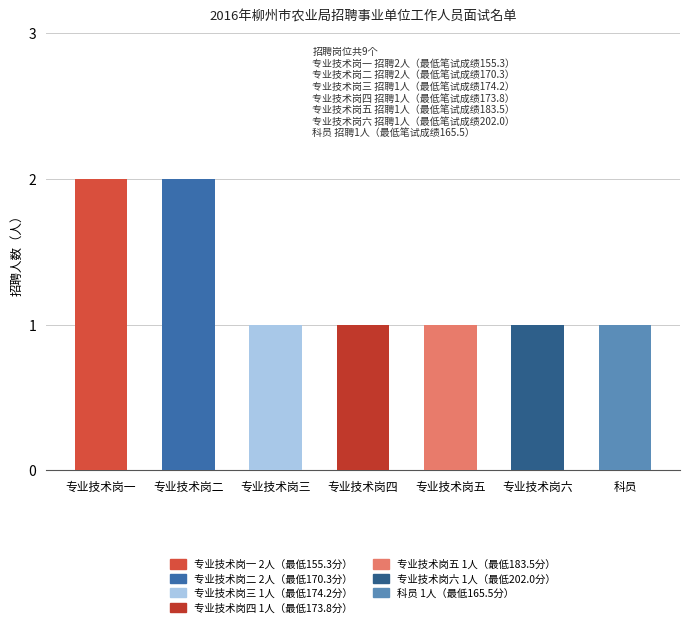

What is the smallest value displayed?

1